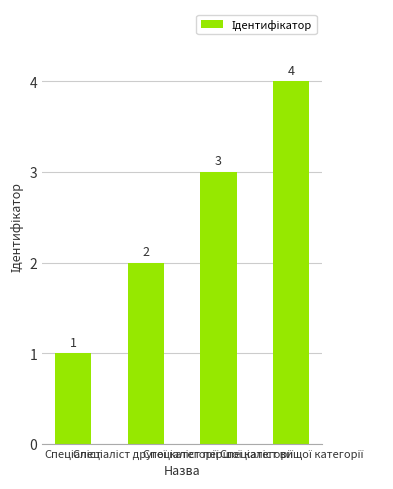

What is the sum of all values?

10